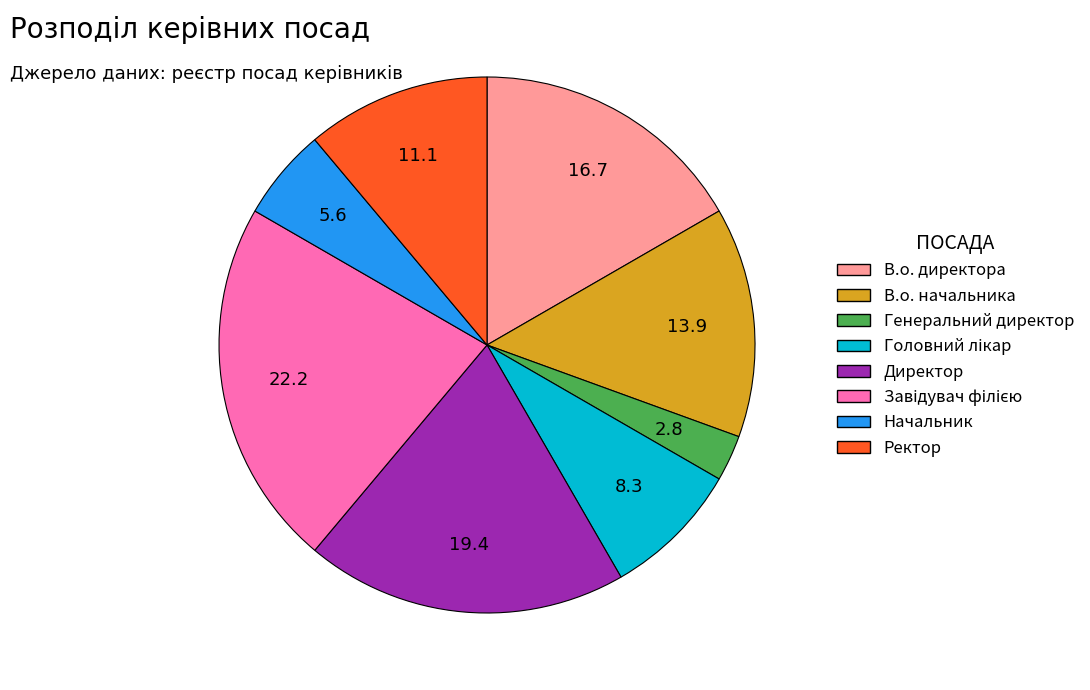

Which slice is the smallest?

Генеральний директор